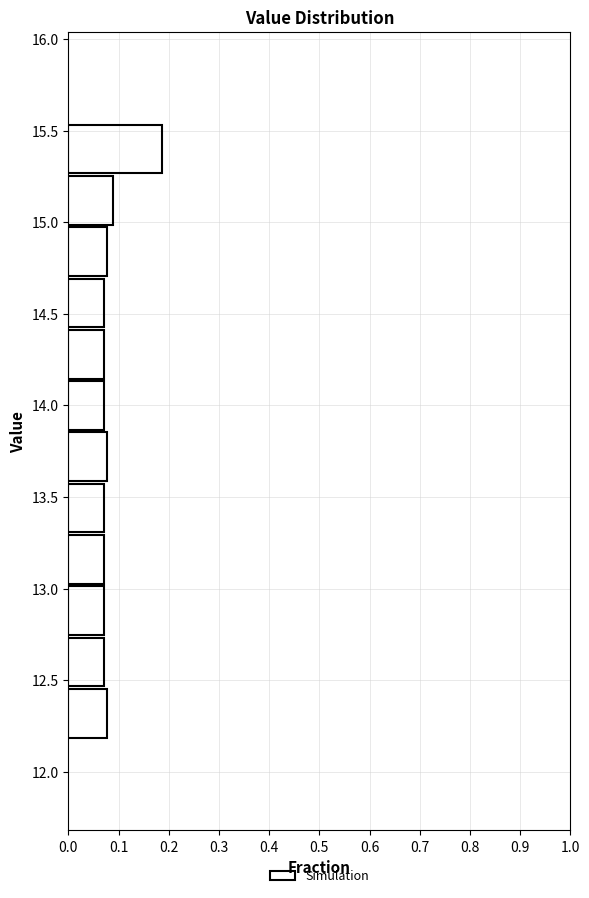

Reading bottom to top, transcribe this chart: for each bar, give the range it covers on the y-axis and its length. Neither the bar edges nor the lengths are printed on the chart, so give them approximately, as read against the axes.

12.18 to 12.46: 0.08
12.46 to 12.74: 0.07
12.74 to 13.02: 0.07
13.02 to 13.30: 0.07
13.30 to 13.58: 0.07
13.58 to 13.86: 0.08
13.86 to 14.14: 0.07
14.14 to 14.42: 0.07
14.42 to 14.70: 0.07
14.70 to 14.98: 0.08
14.98 to 15.26: 0.09
15.26 to 15.54: 0.19